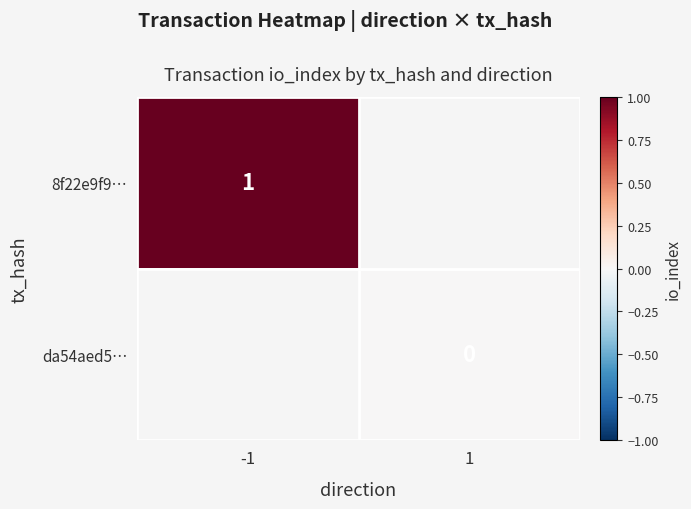

Rank the series by their average value, from highest to lowest.

8f22e9f9…, da54aed5…